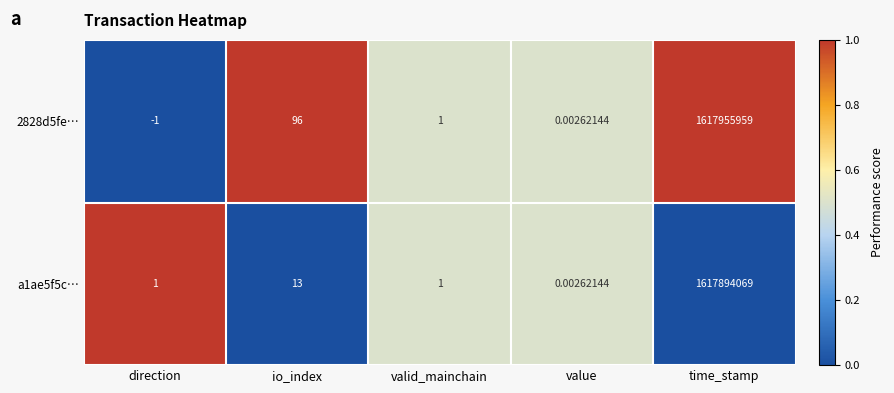

Is the value of 2828d5fe… at io_index greater than the value of a1ae5f5c… at valid_mainchain?

Yes